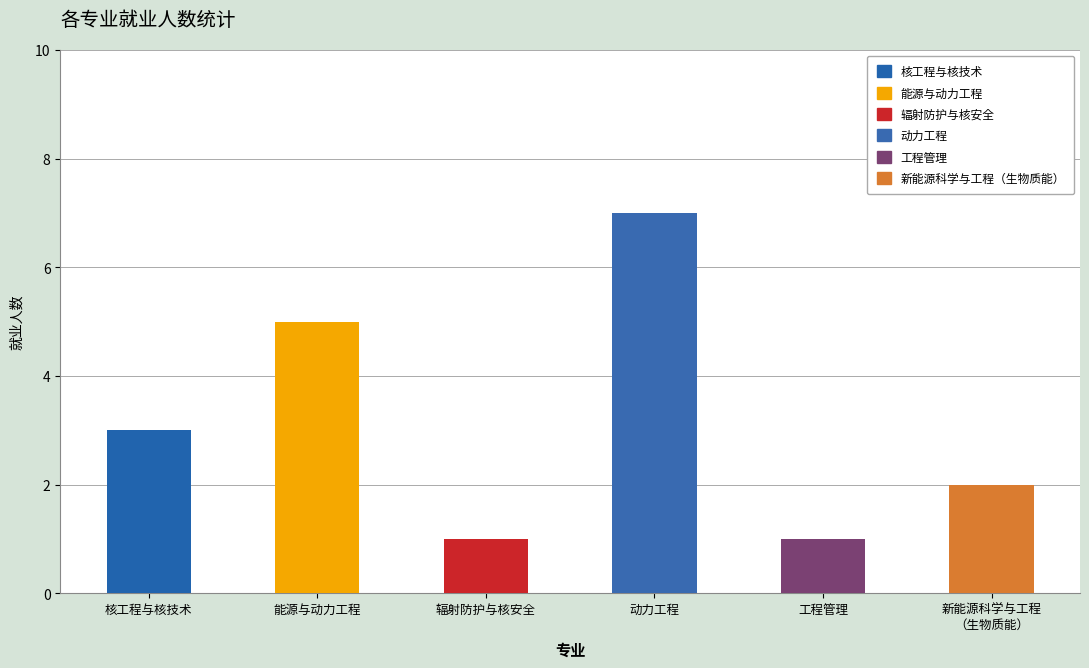

What is the label of the 3rd bar from the left?

辐射防护与核安全